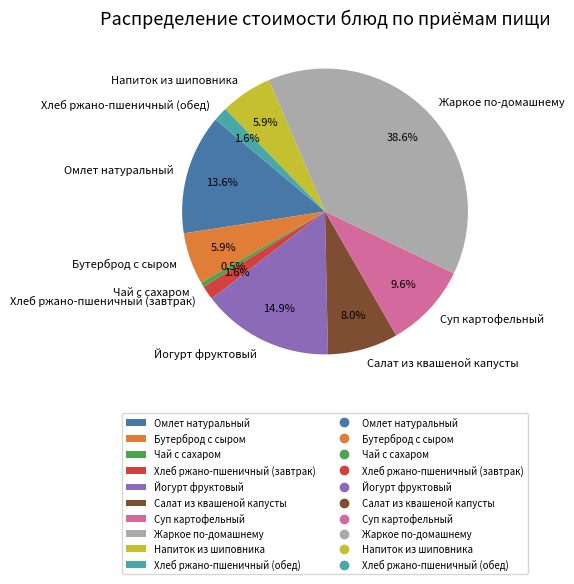

Does Салат из квашеной капусты account for over 50% of the chart?

No